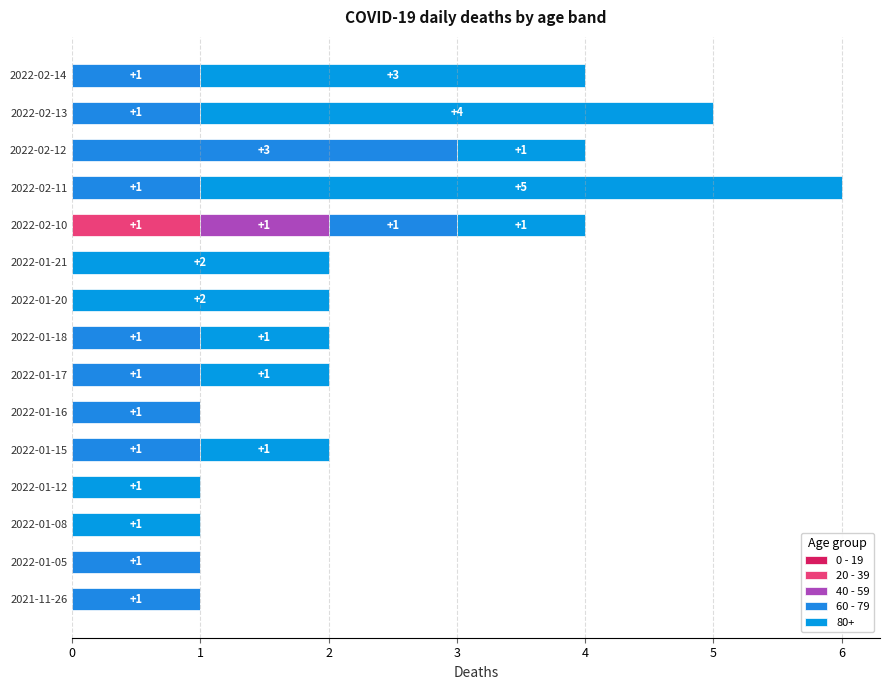

Count the number of data series in this chart.

4